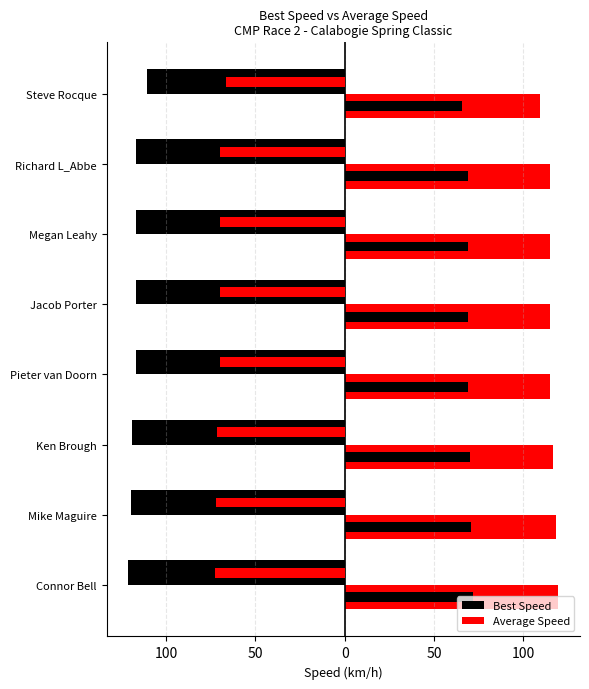

What is the value of the Best Speed bar at the 1st from the left?

-121.2